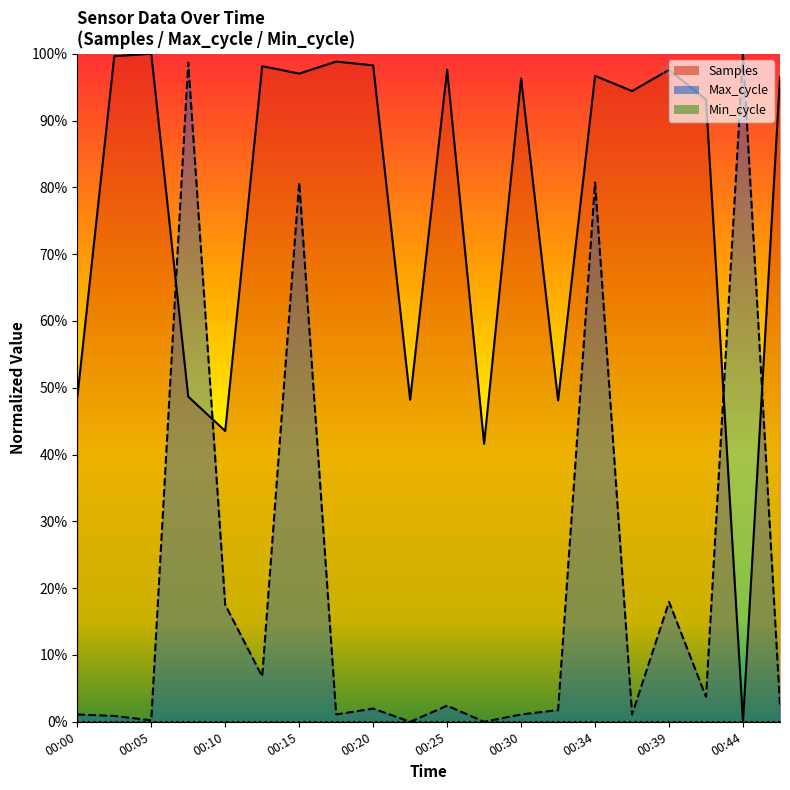

Which category has the lowest value in the Samples series?

00:44